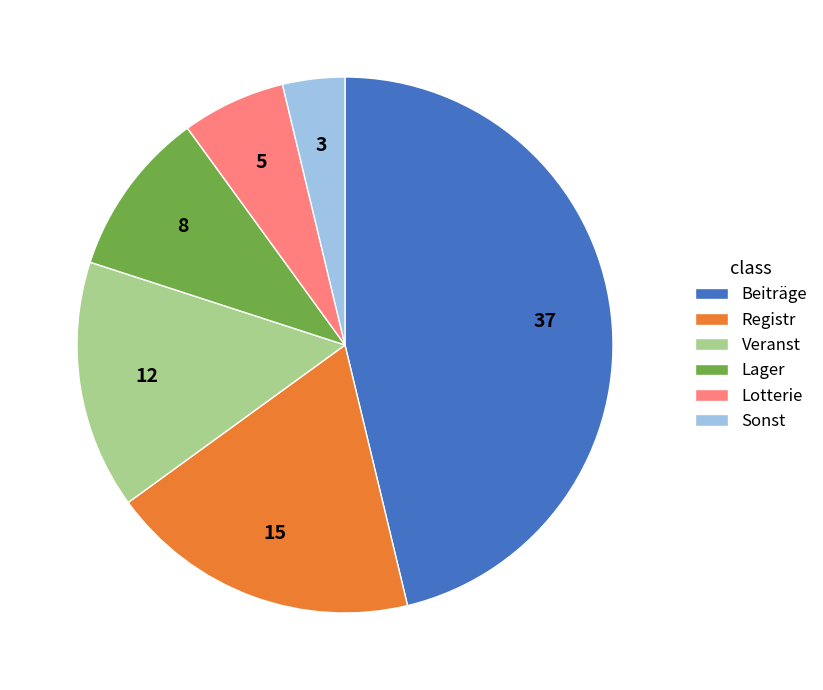

Rank the categories by value from lowest to highest.

Sonst, Lotterie, Lager, Veranst, Registr, Beiträge